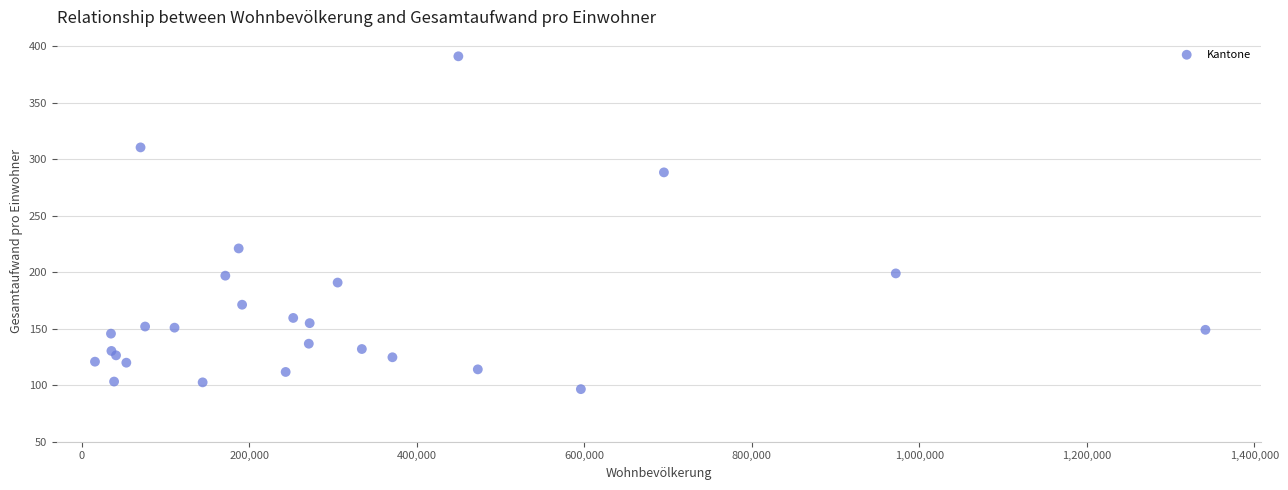

What Y value in the scatter plot is closest to 243?

221.0